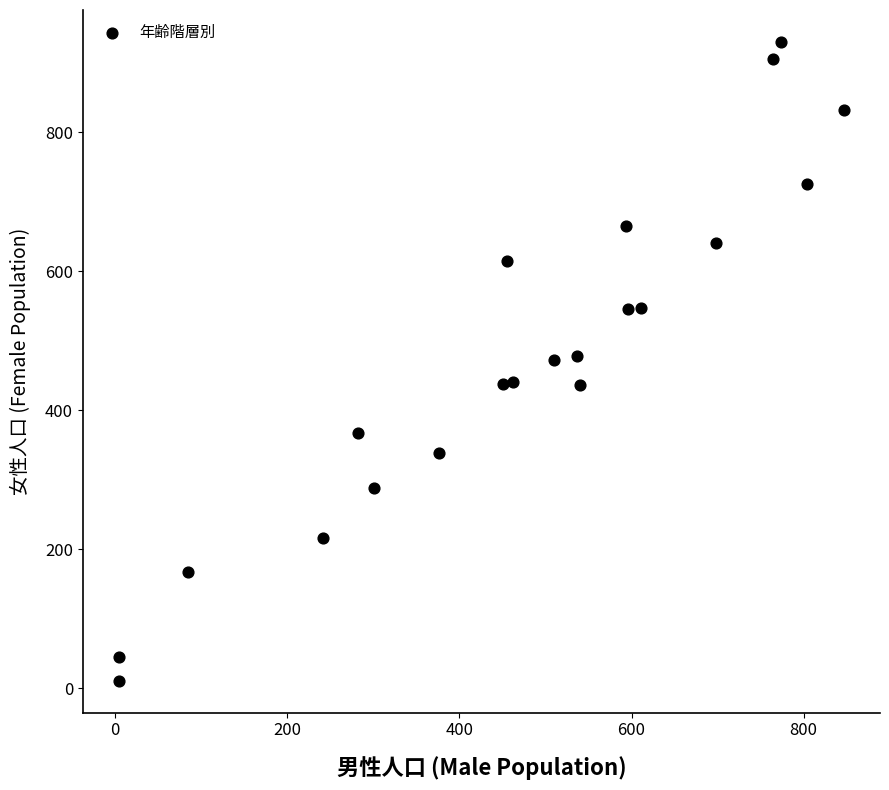

What is the range of X values (max minus min)?

842.3